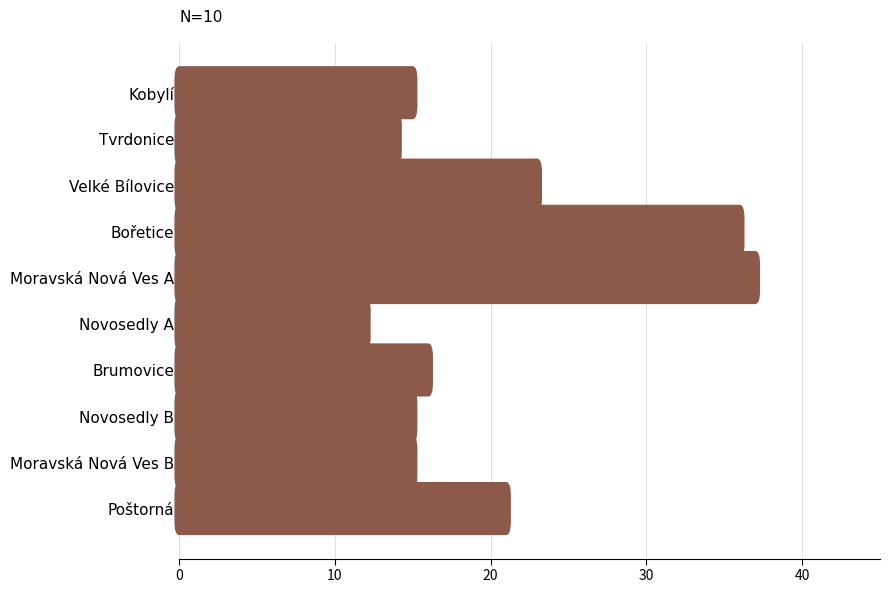

The value at Poštorná is 21. True or false?

True